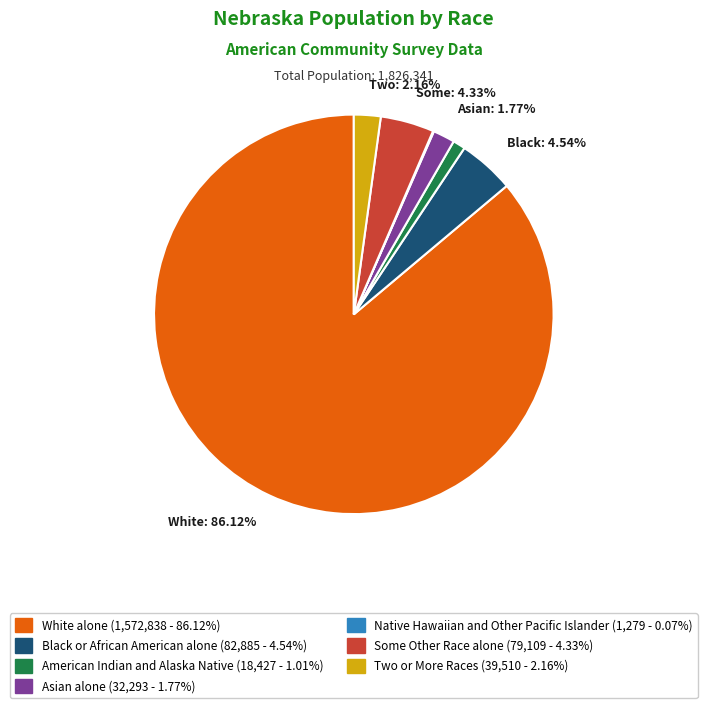

Which slice represents more than half of the pie?

White alone